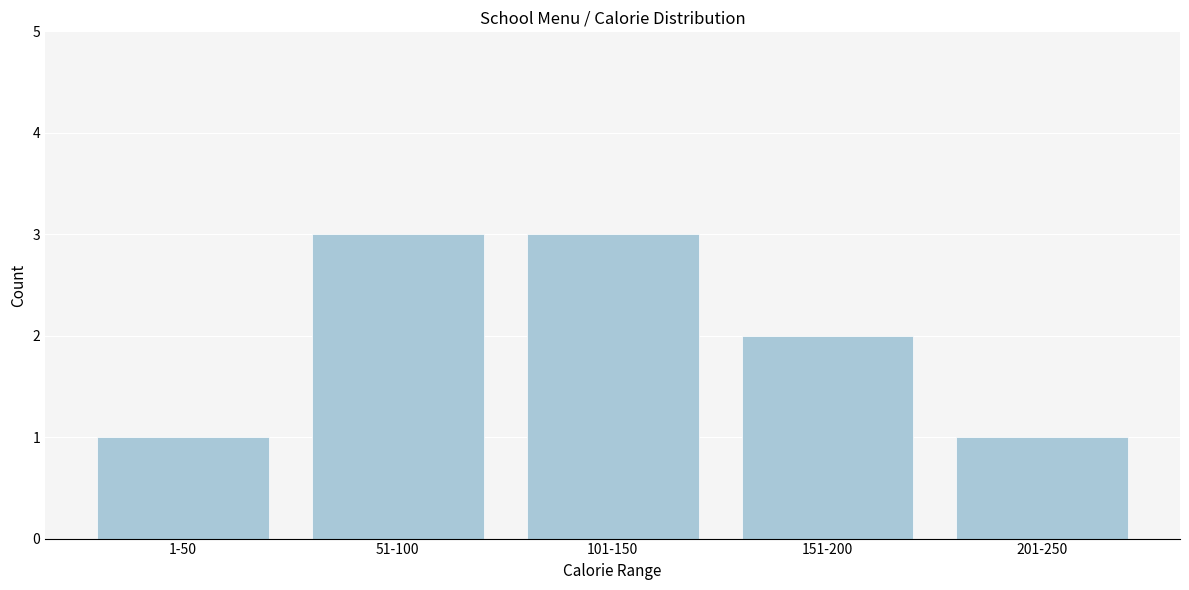

Reading right to left, list all the values displayed in this chart.

201-250=1	151-200=2	101-150=3	51-100=3	1-50=1